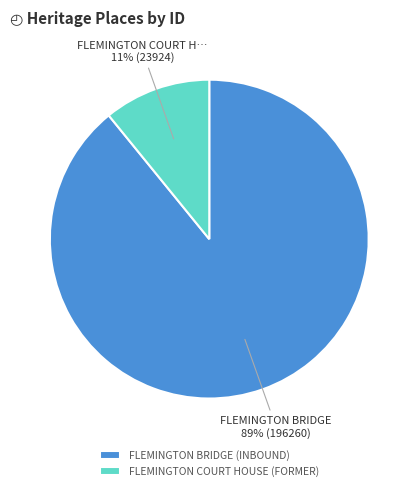

Is there any slice that represents more than half of the pie?

Yes